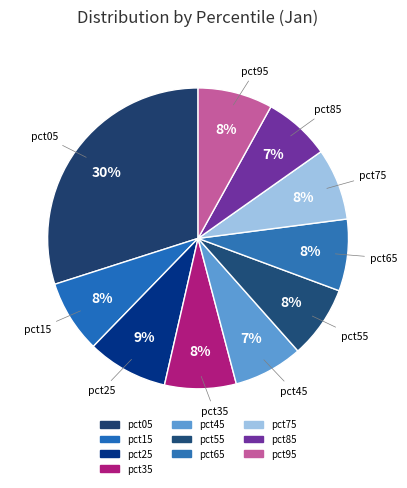

True or false: pct35 accounts for 8% of the total.

True